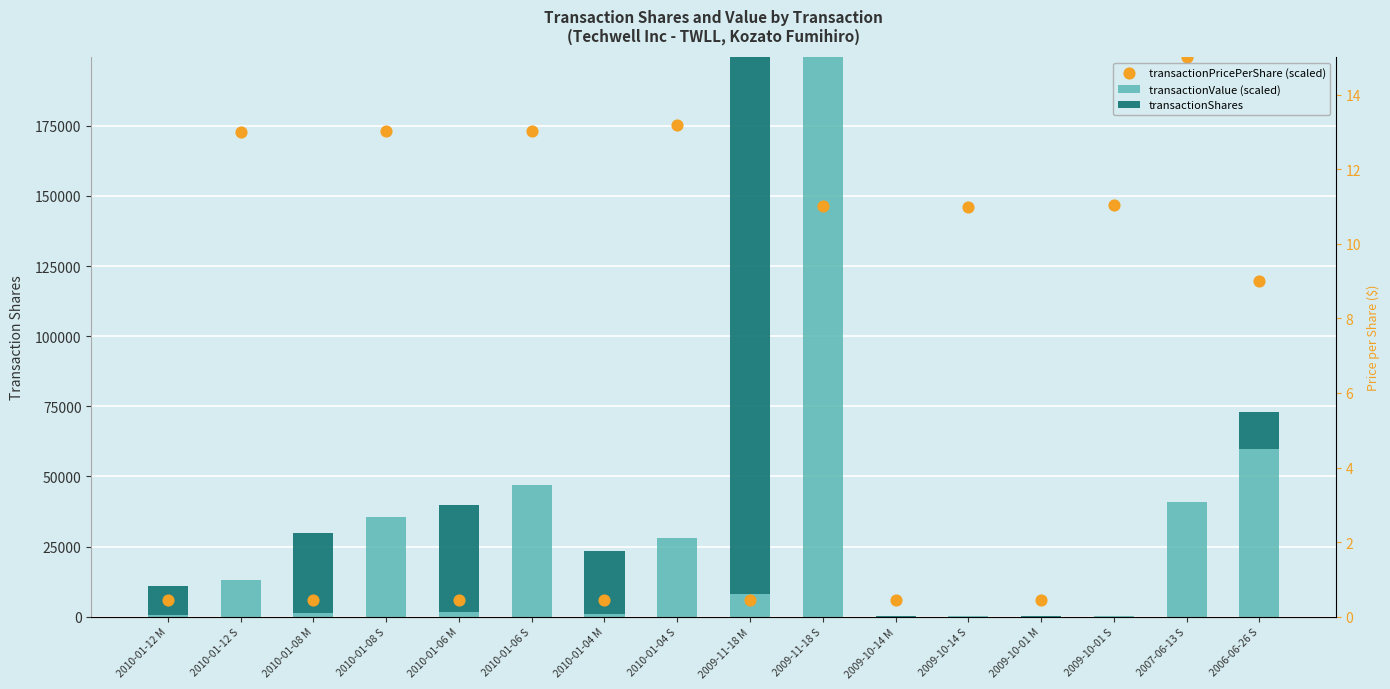

What are all the series names shown in the legend?

transactionValue (scaled), transactionShares, transactionPricePerShare (scaled)